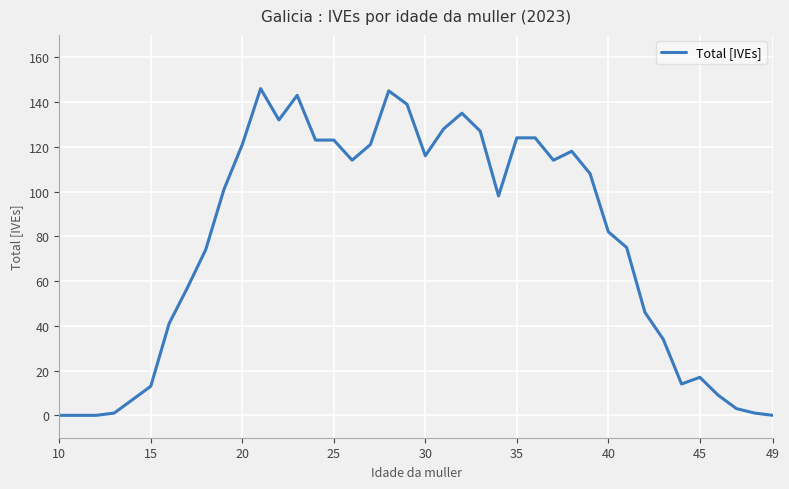

Does the chart have visible grid lines?

Yes